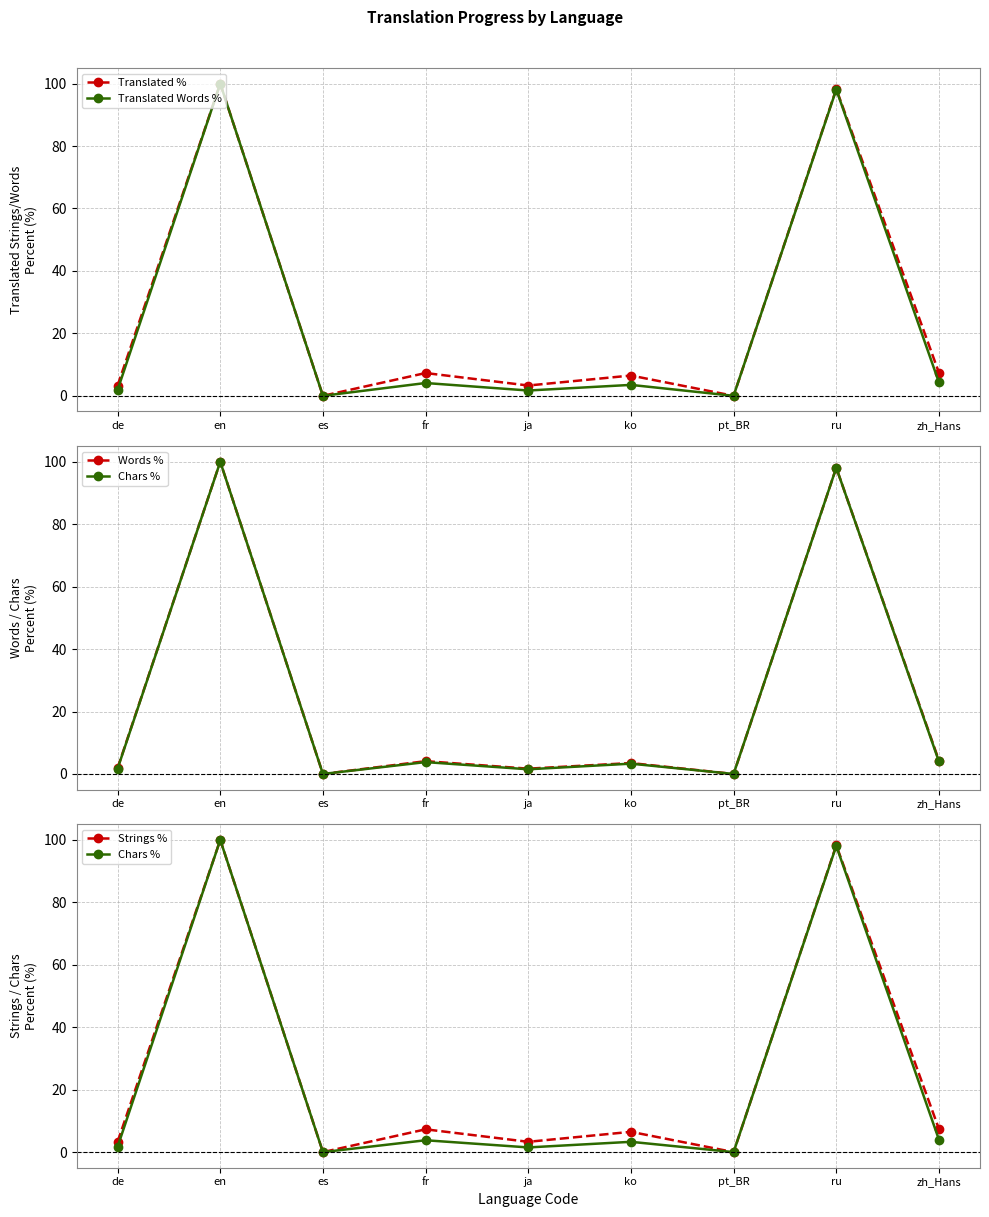

Rank the series at pt_BR from lowest to highest value.

Translated %, Translated Words %, Words %, Chars %, Strings %